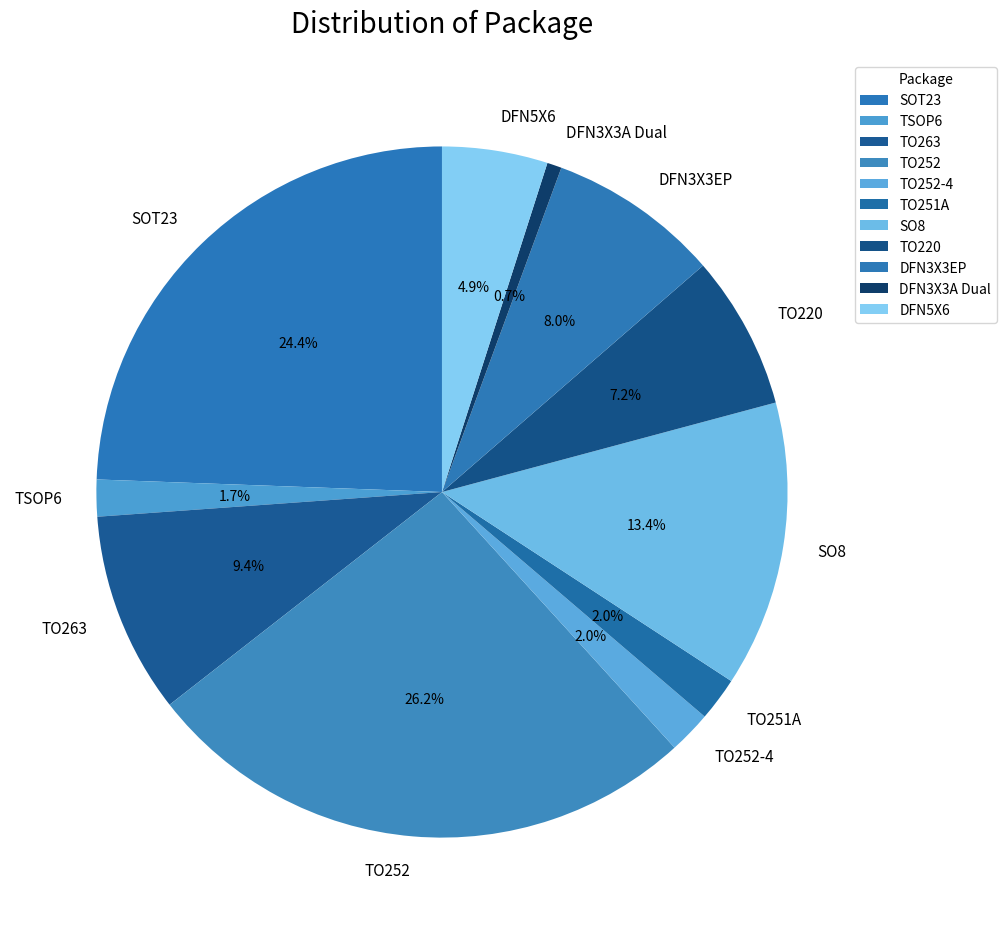

To the nearest percent, what percentage of the pie is DFN3X3A Dual?

1%